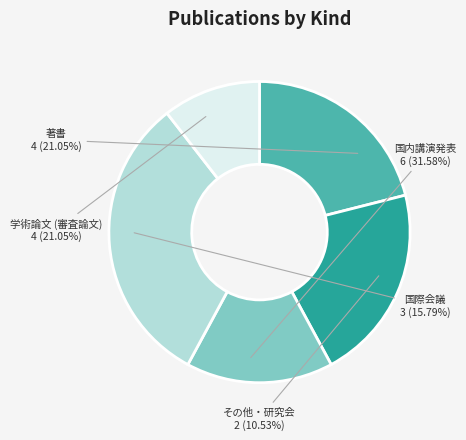

Is it true that 国際会議 is 8% of the pie?

False